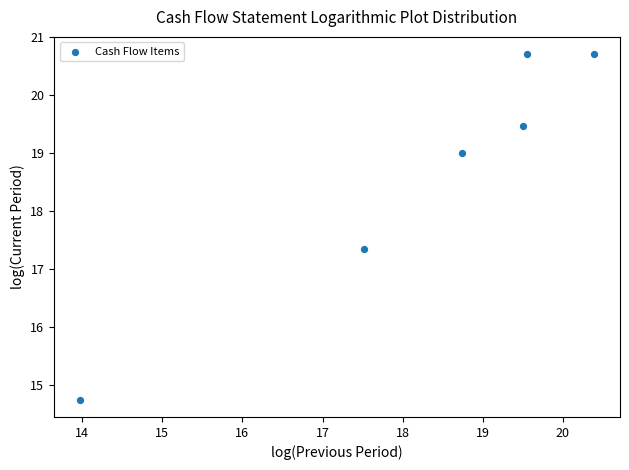

What Y value in the scatter plot is closest to 17?

17.3